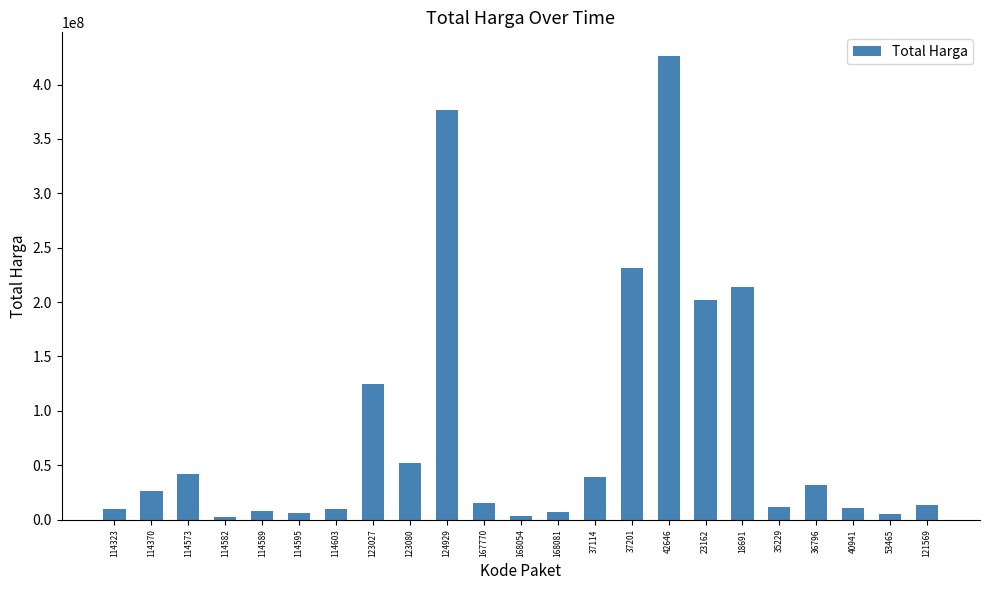

What is the difference between the second highest and second lowest values?

372849540